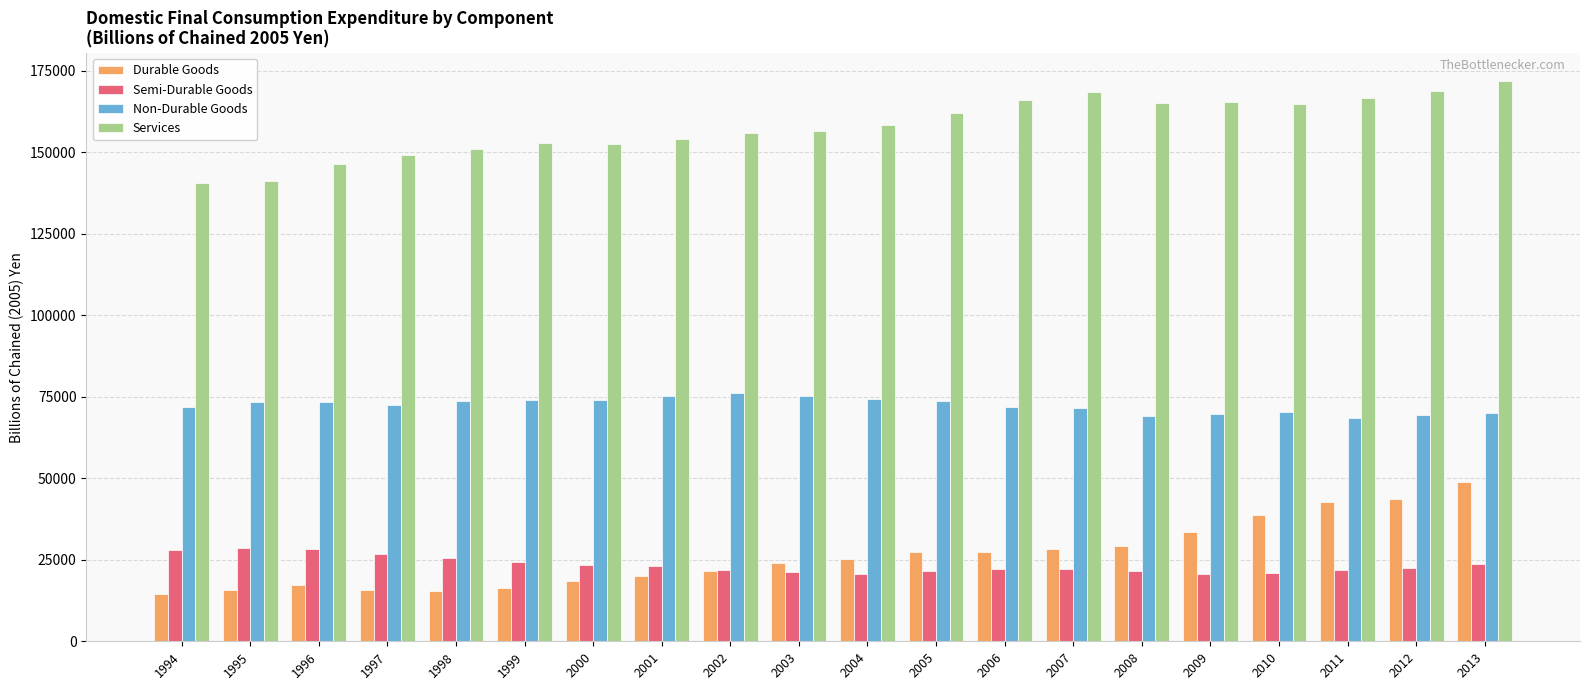

Which series has the largest total across all categories?

Services